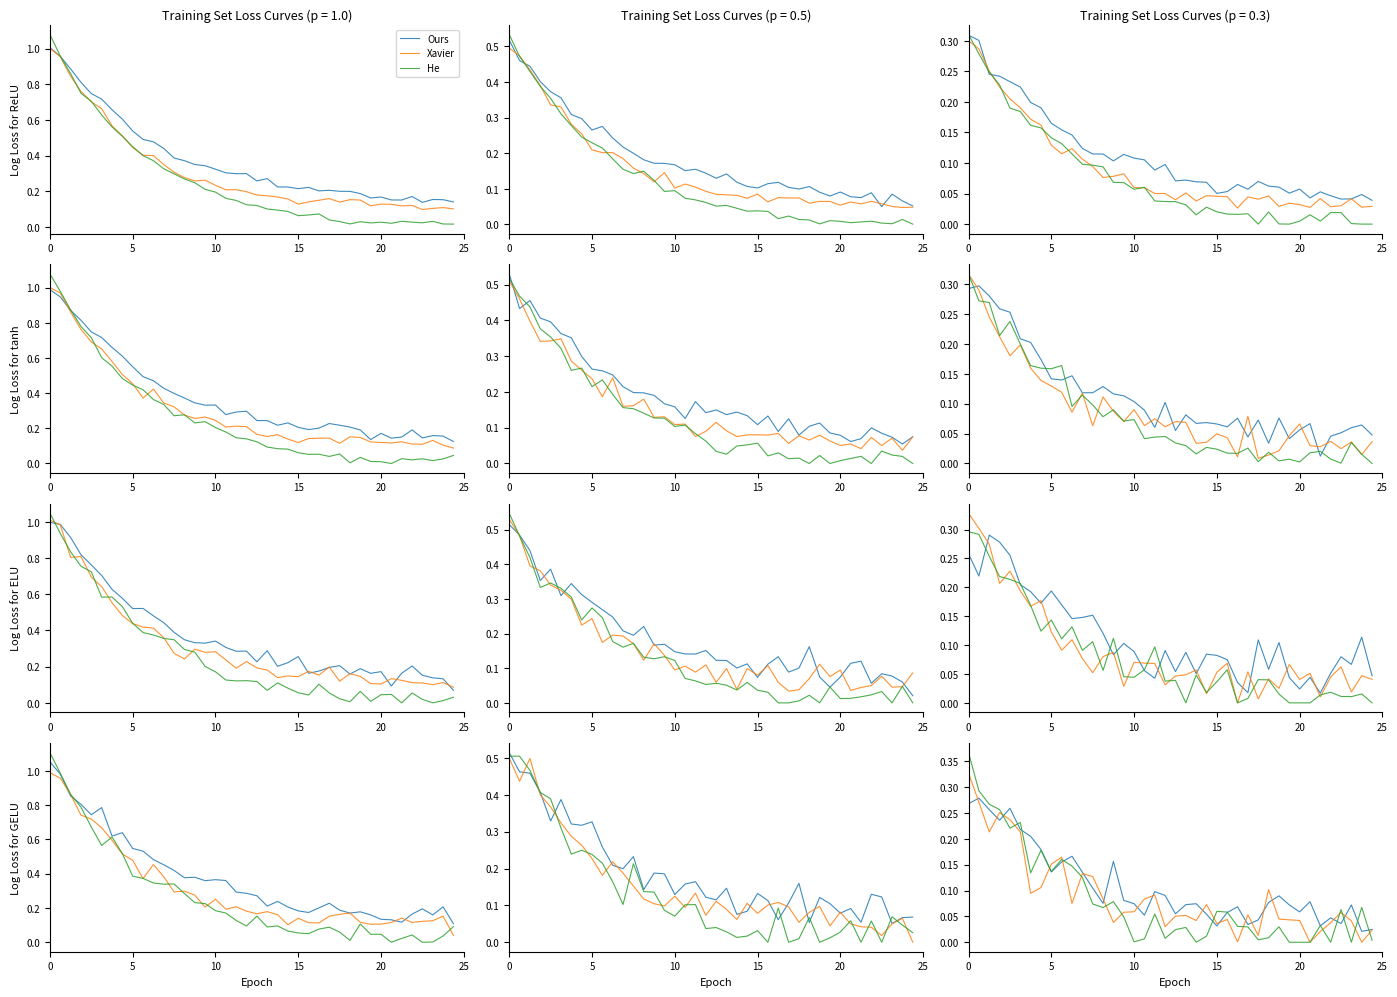

Where is He nearest to the value 0?

22